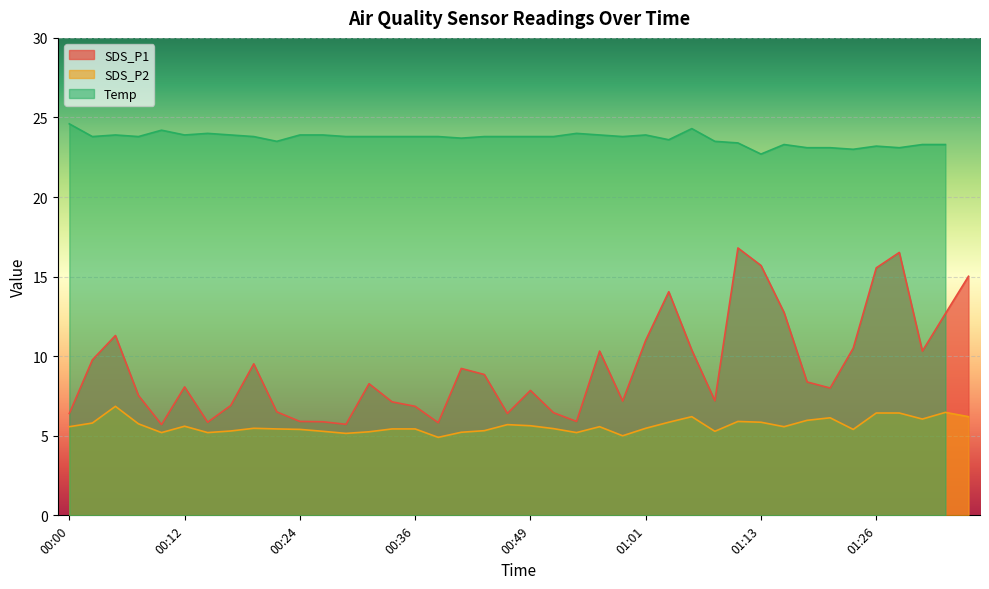

At which category does SDS_P1 reach its first local peak?

00:05